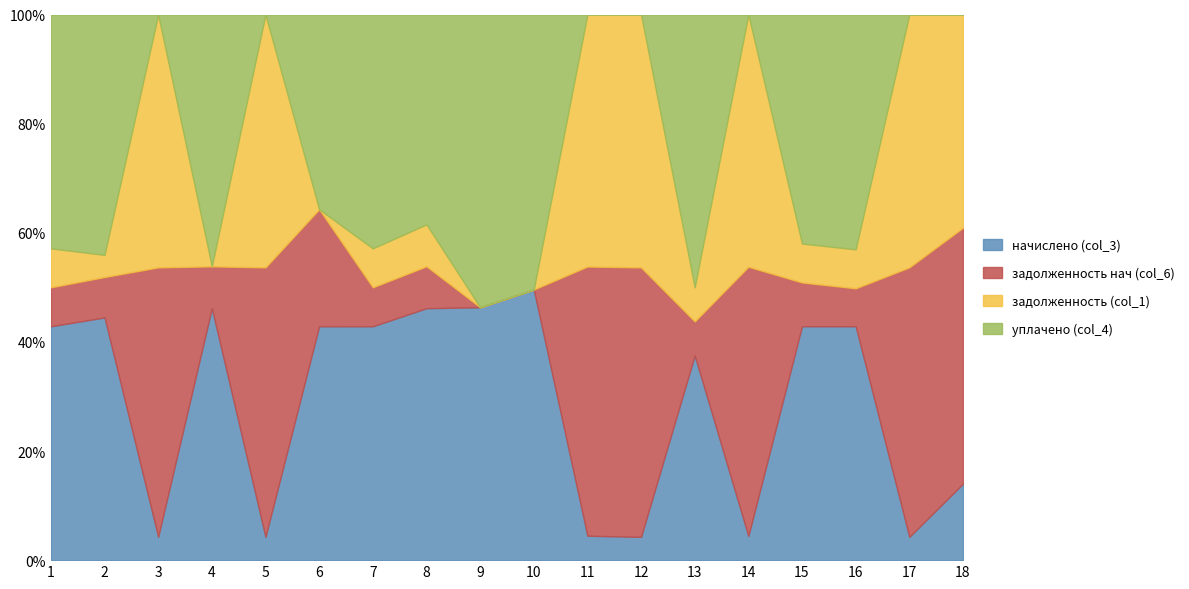

Which series ends up on top after the final intersection of уплачено (col_4) and начислено (col_3)?

начислено (col_3)